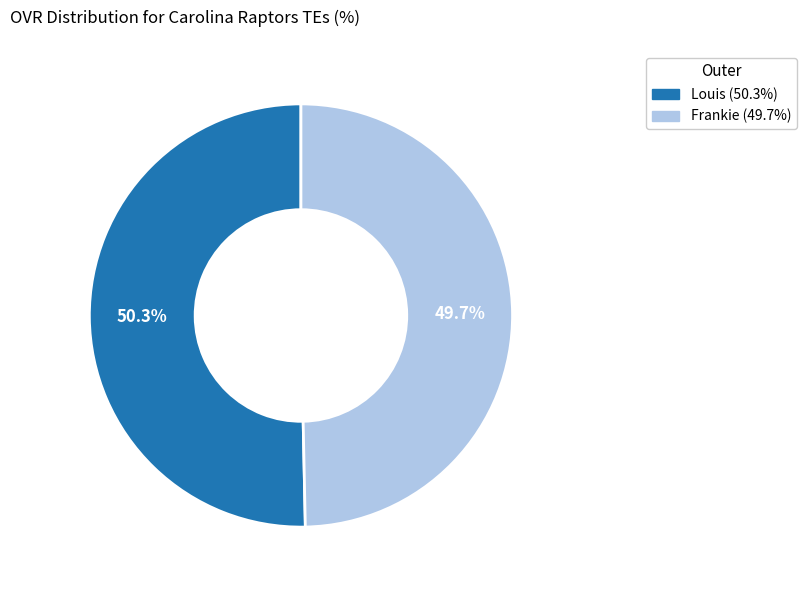

To the nearest percent, what is the difference between the Louis and Frankie slice percentages?

1%